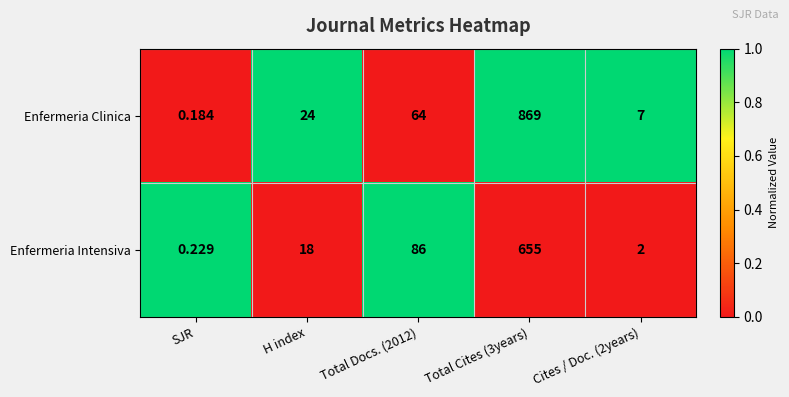

At which category does the chart reach its peak across all series?

Total Cites (3years)